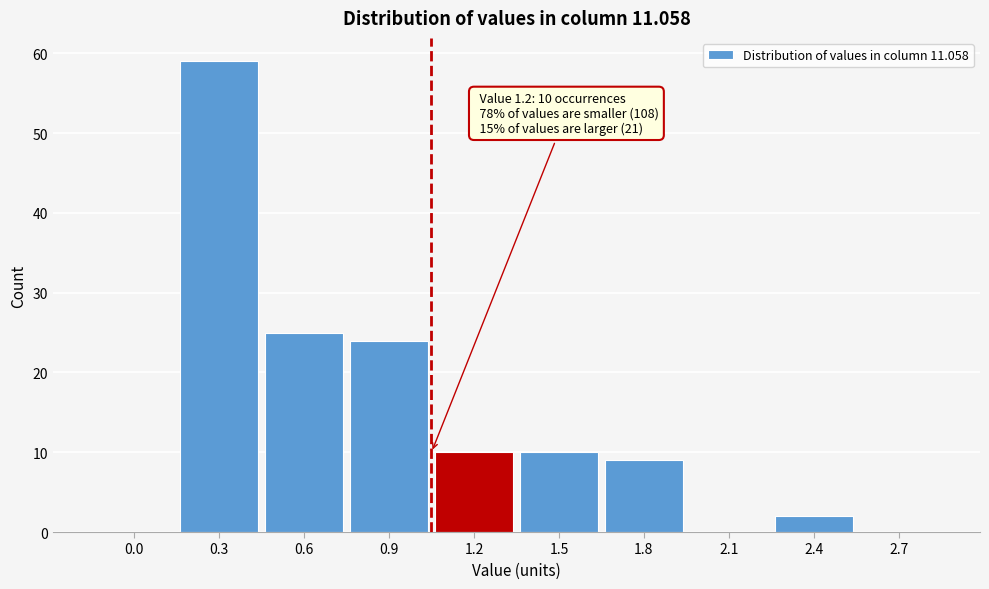

Reading right to left, transcribe all the data shown in this chart.

2.7=0	2.4=2	2.1=0	1.8=9	1.5=10	1.2=10	0.9=24	0.6=25	0.3=59	0.0=0